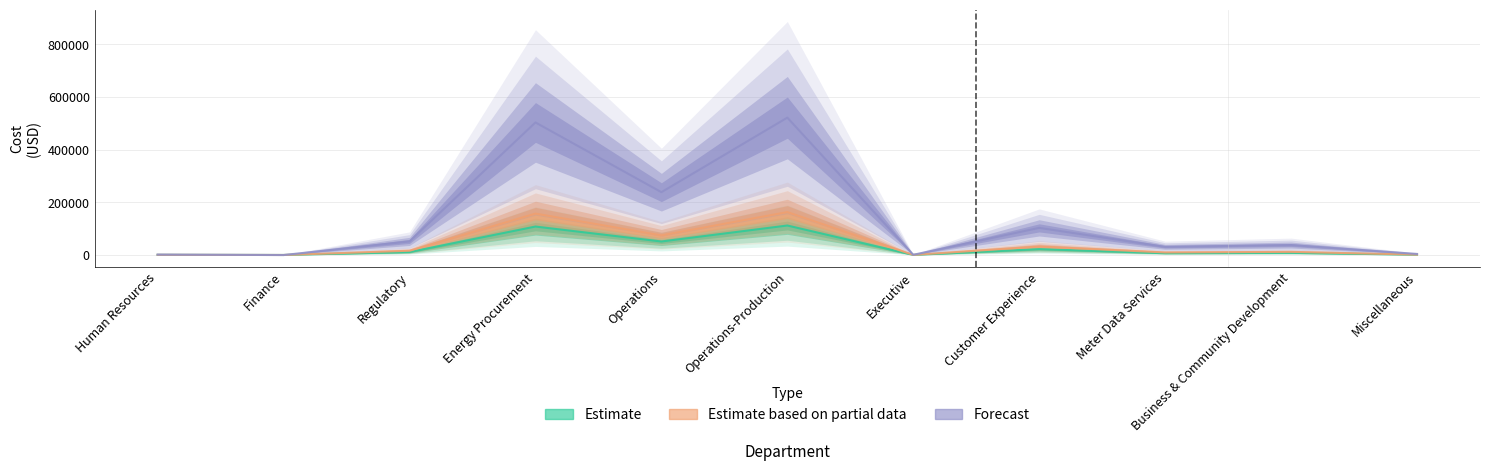

What is the spread (max minus min) of values at Business & Community Development?

29553.3